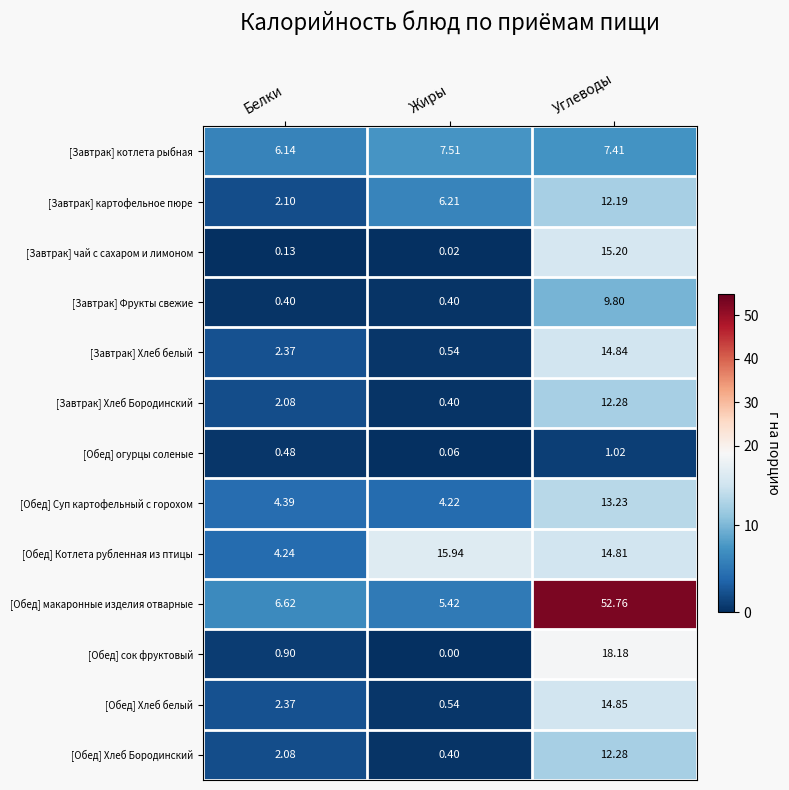

At which category is the sum across all series the highest?

Углеводы